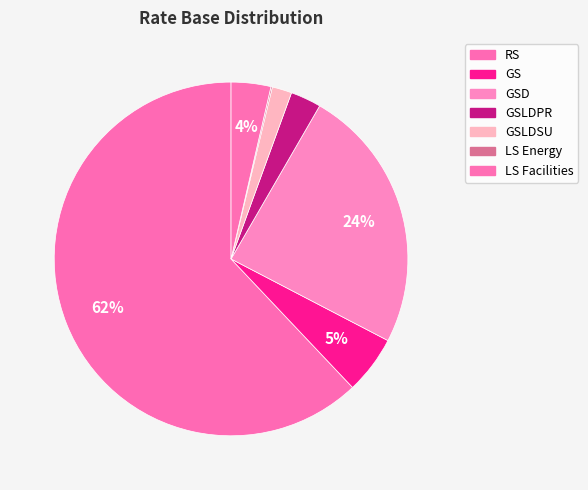

Rank the categories by value from highest to lowest.

RS, GSD, GS, LS Facilities, GSLDPR, GSLDSU, LS Energy